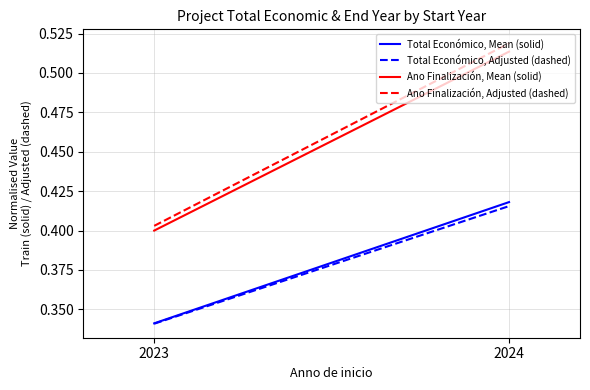

At how many categories does at least one series exceed 0?

2